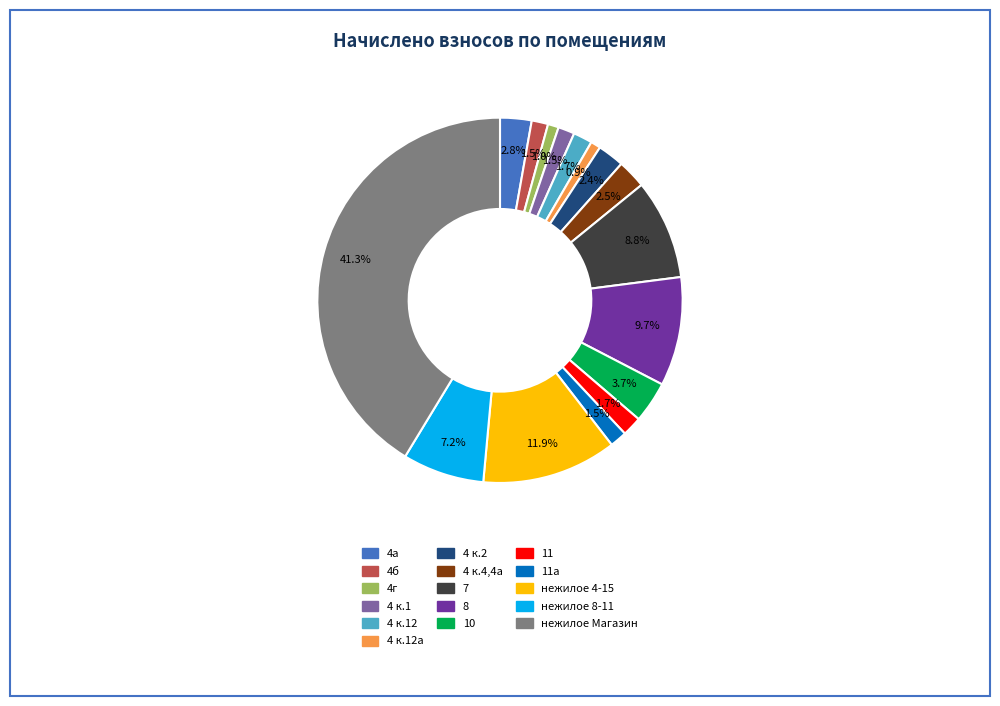

Count the number of slices in the pie.

16